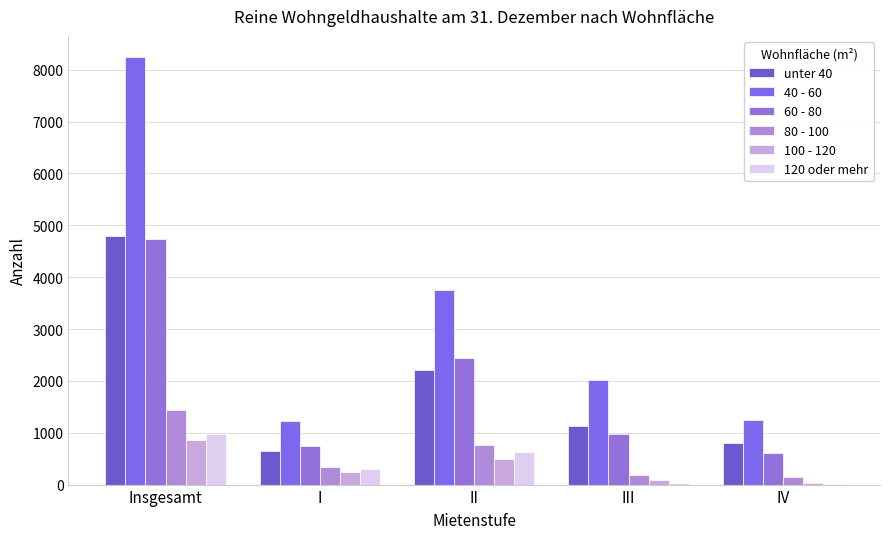

What value does the 60 - 80 series have at III?

970